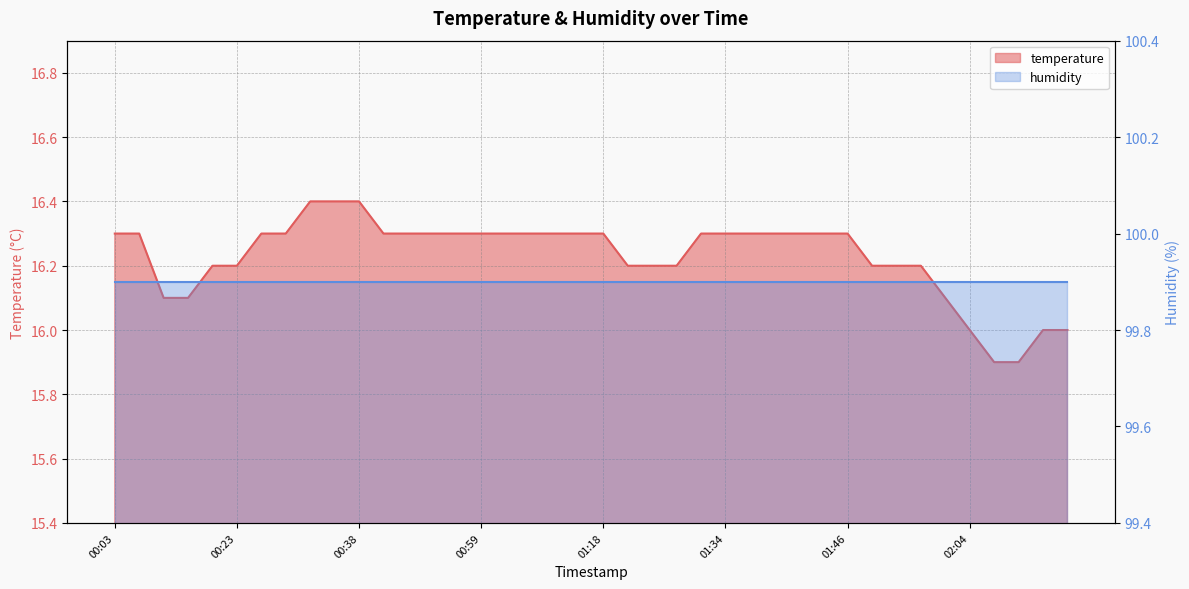

Which has a higher value, 01:02 or 00:33?

00:33